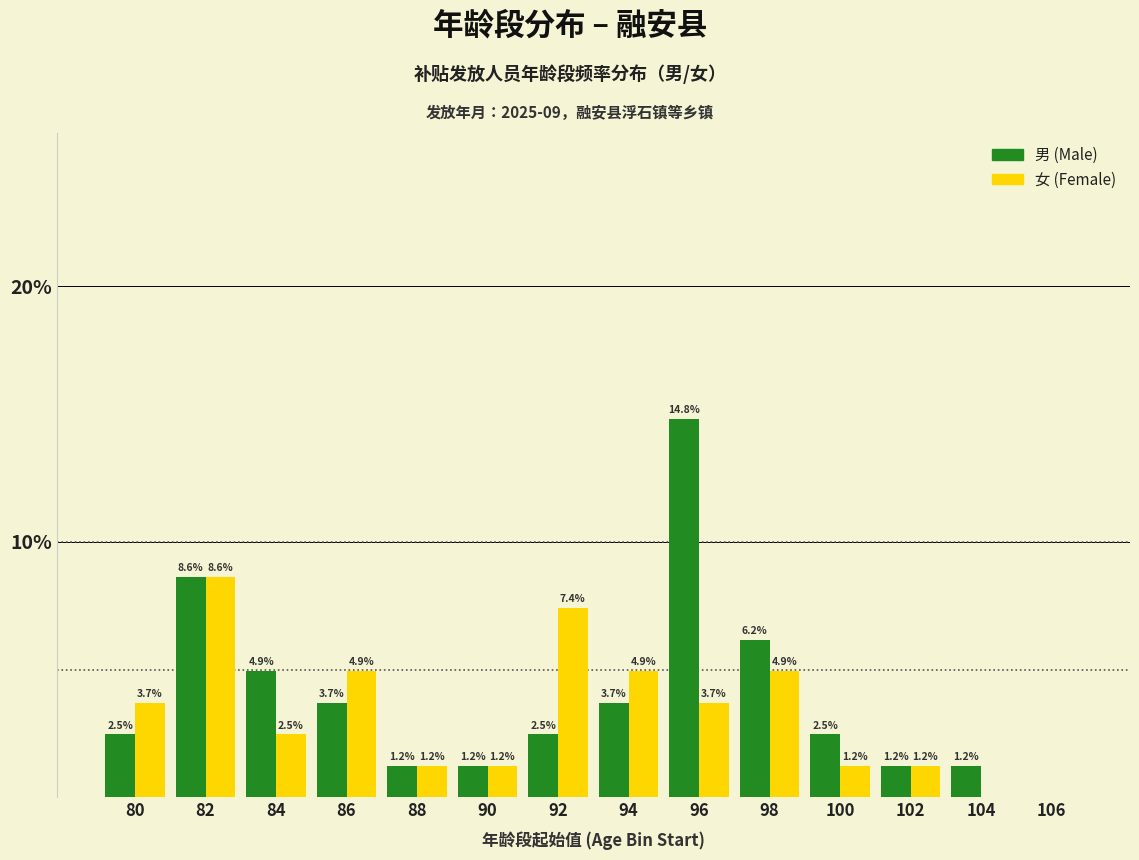

Reading left to right, list all the values displayed in this chart.

男 (Male): 80=2.5	82=8.6	84=4.9	86=3.7	88=1.2	90=1.2	92=2.5	94=3.7	96=14.8	98=6.2	100=2.5	102=1.2	104=1.2	106=0.0
女 (Female): 80=3.7	82=8.6	84=2.5	86=4.9	88=1.2	90=1.2	92=7.4	94=4.9	96=3.7	98=4.9	100=1.2	102=1.2	104=0.0	106=0.0